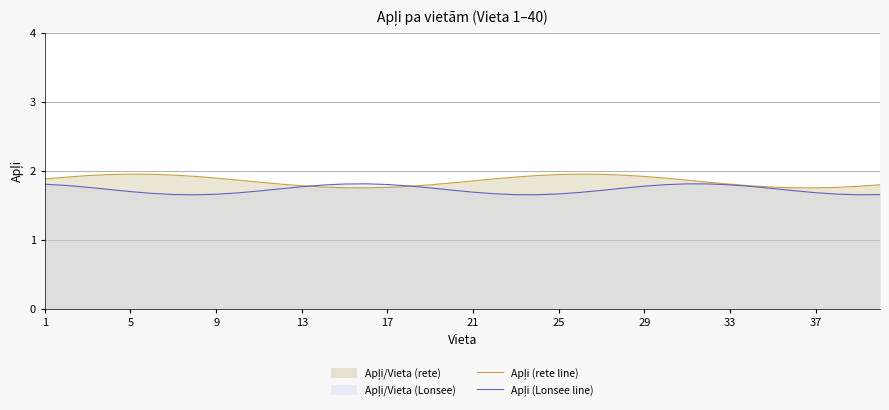

Between which two adjacent categories do Apļi (rete line) and Apļi (Lonsee line) first intersect?

12 and 13